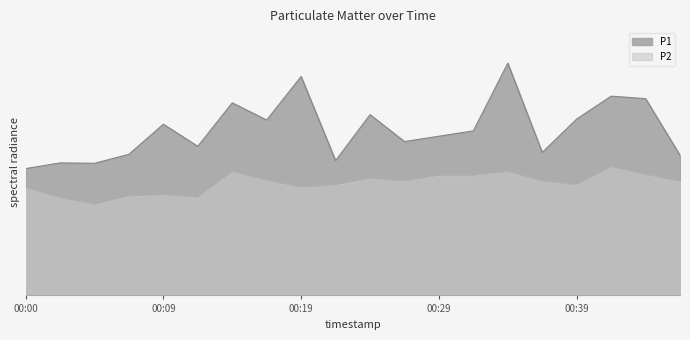

How many values in the P1 series exceed 8?

12